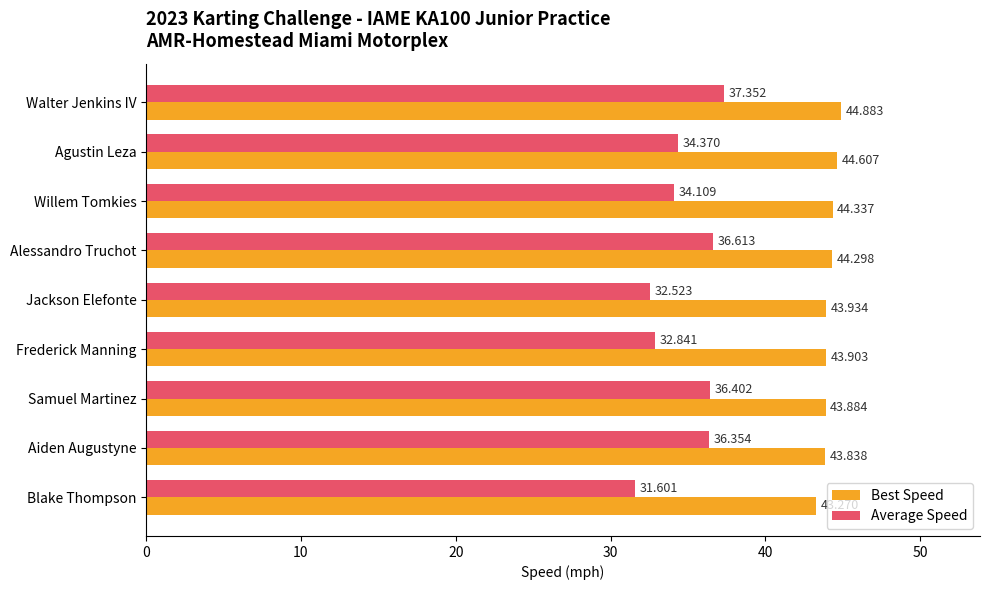

Which series has the largest total across all categories?

Best Speed